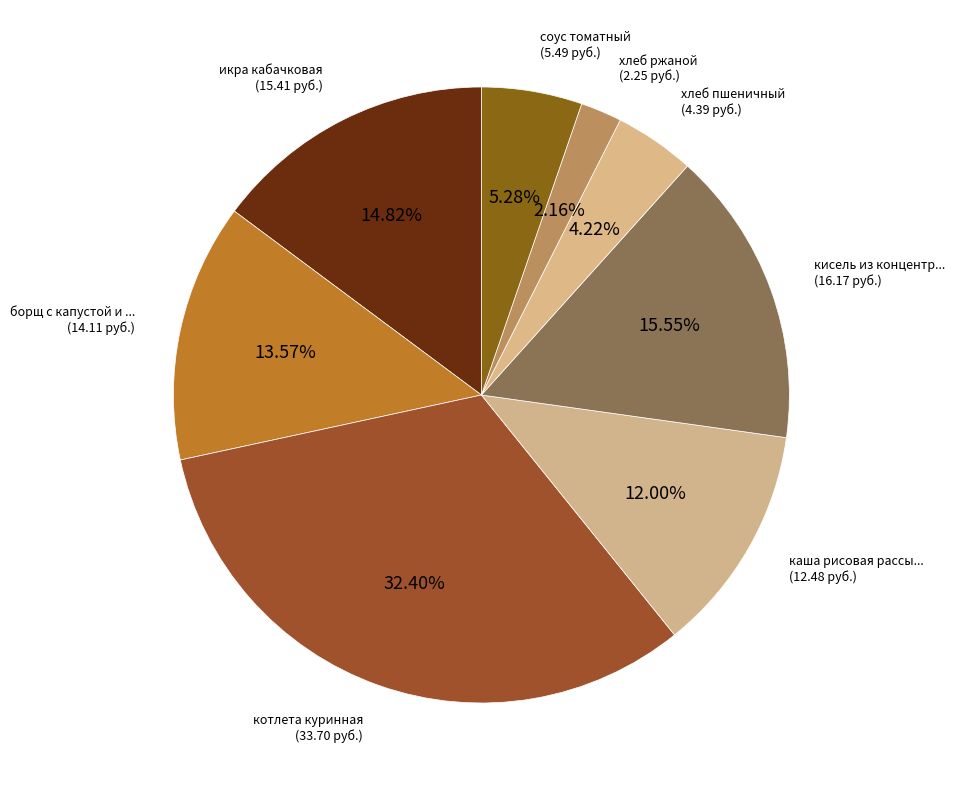

Does any single category account for the majority?

No